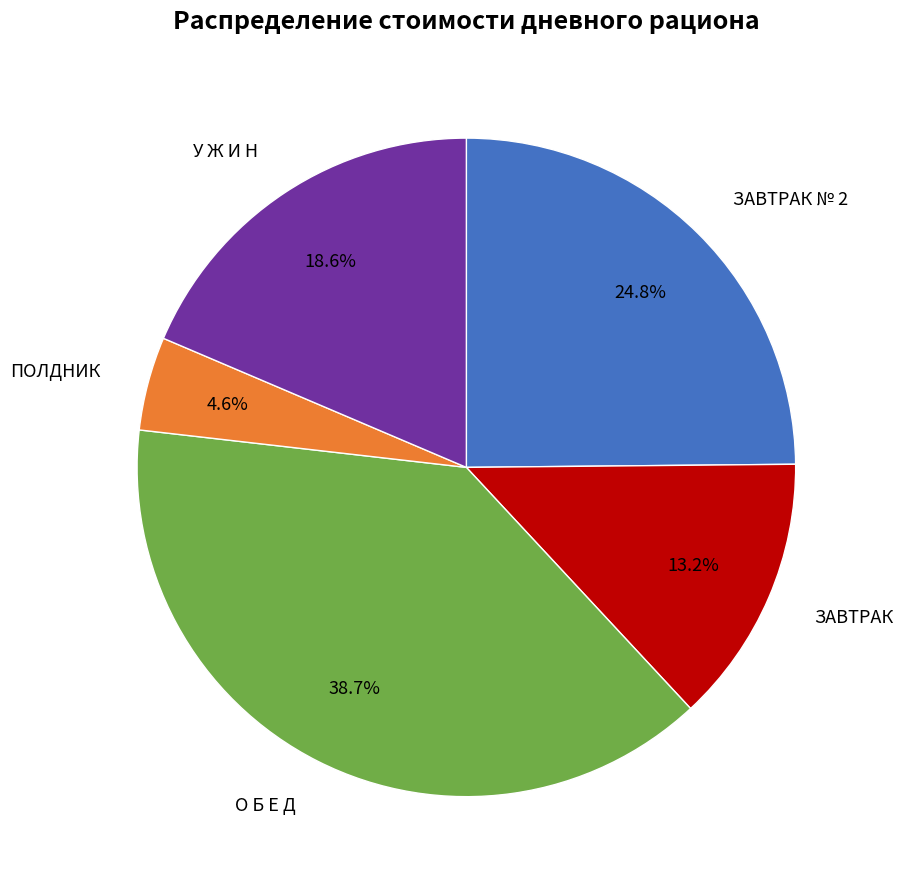

Count the number of slices in the pie.

5